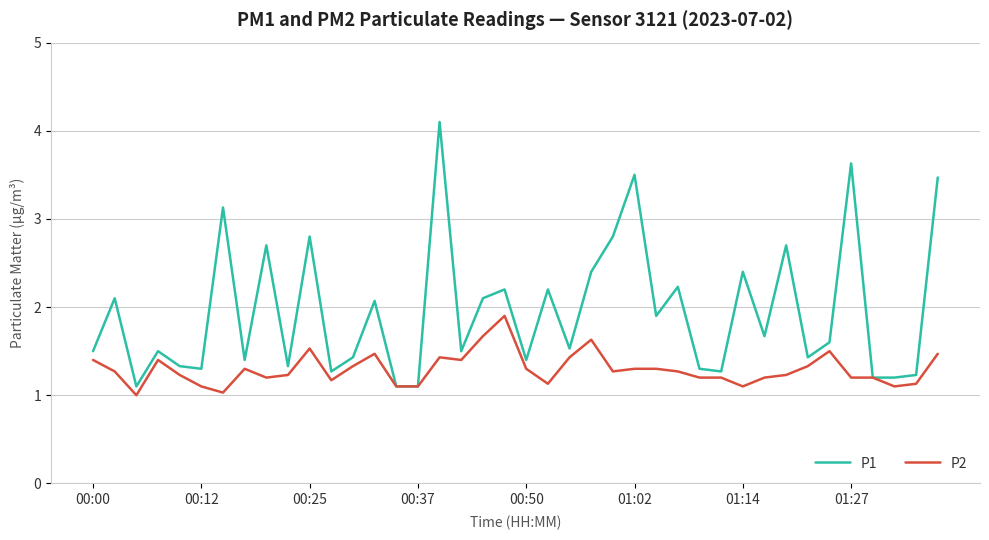

What are all the series names shown in the legend?

P1, P2